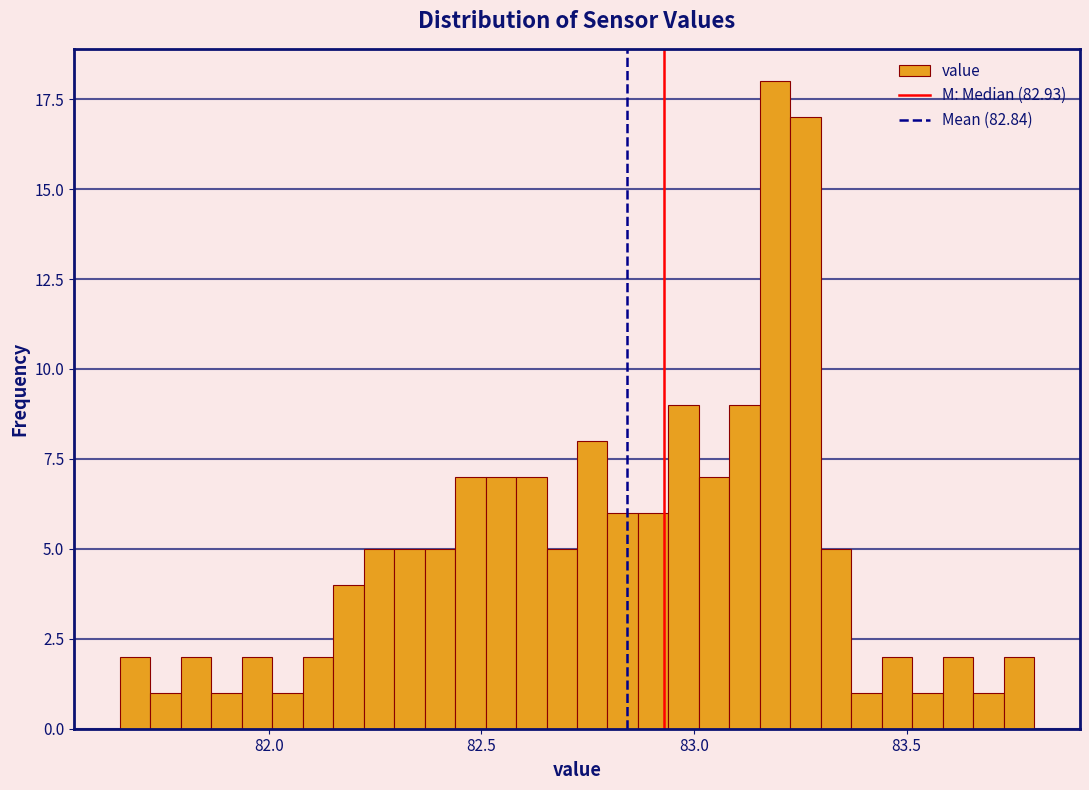

Around what value on the x-axis is the tallest bar? Give the approximate position of its centre, as read against the axis.

83.20